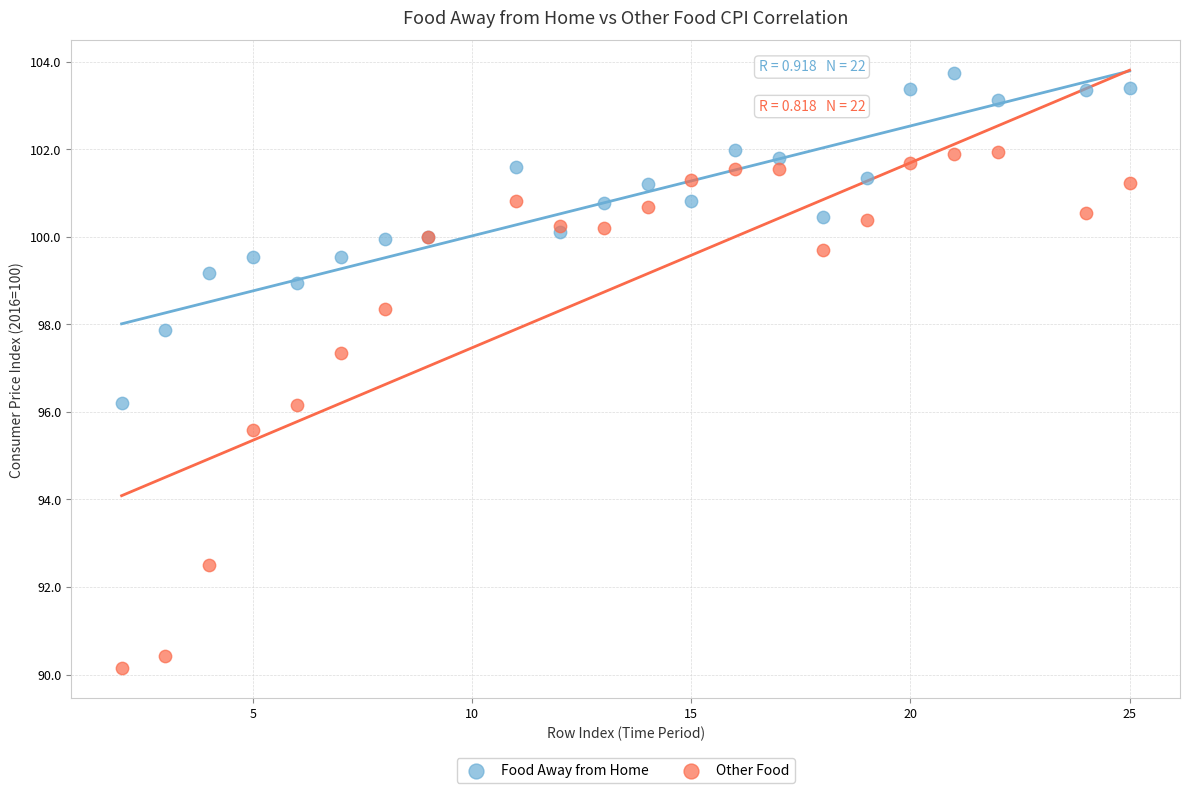

Which series has the widest spread of Y values?

Other Food